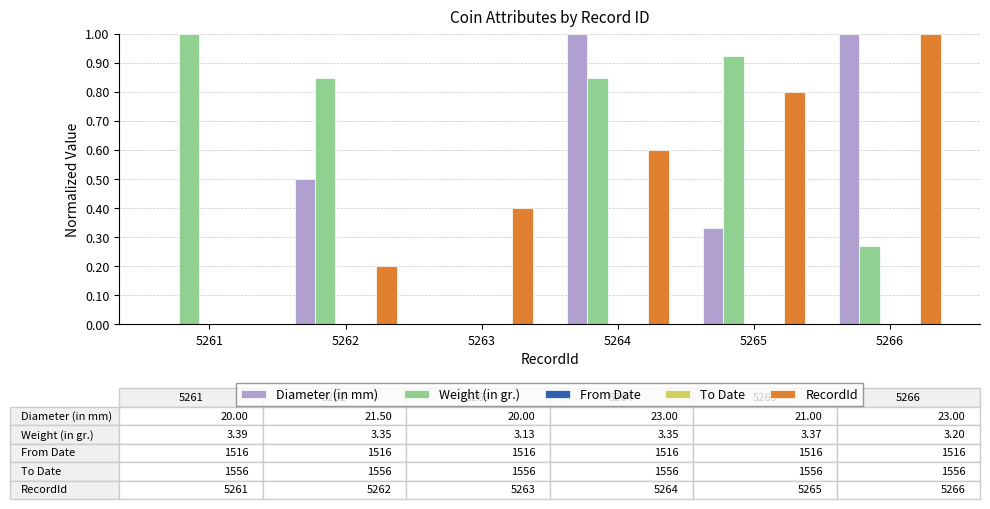

At which category is the sum across all series the highest?

5264